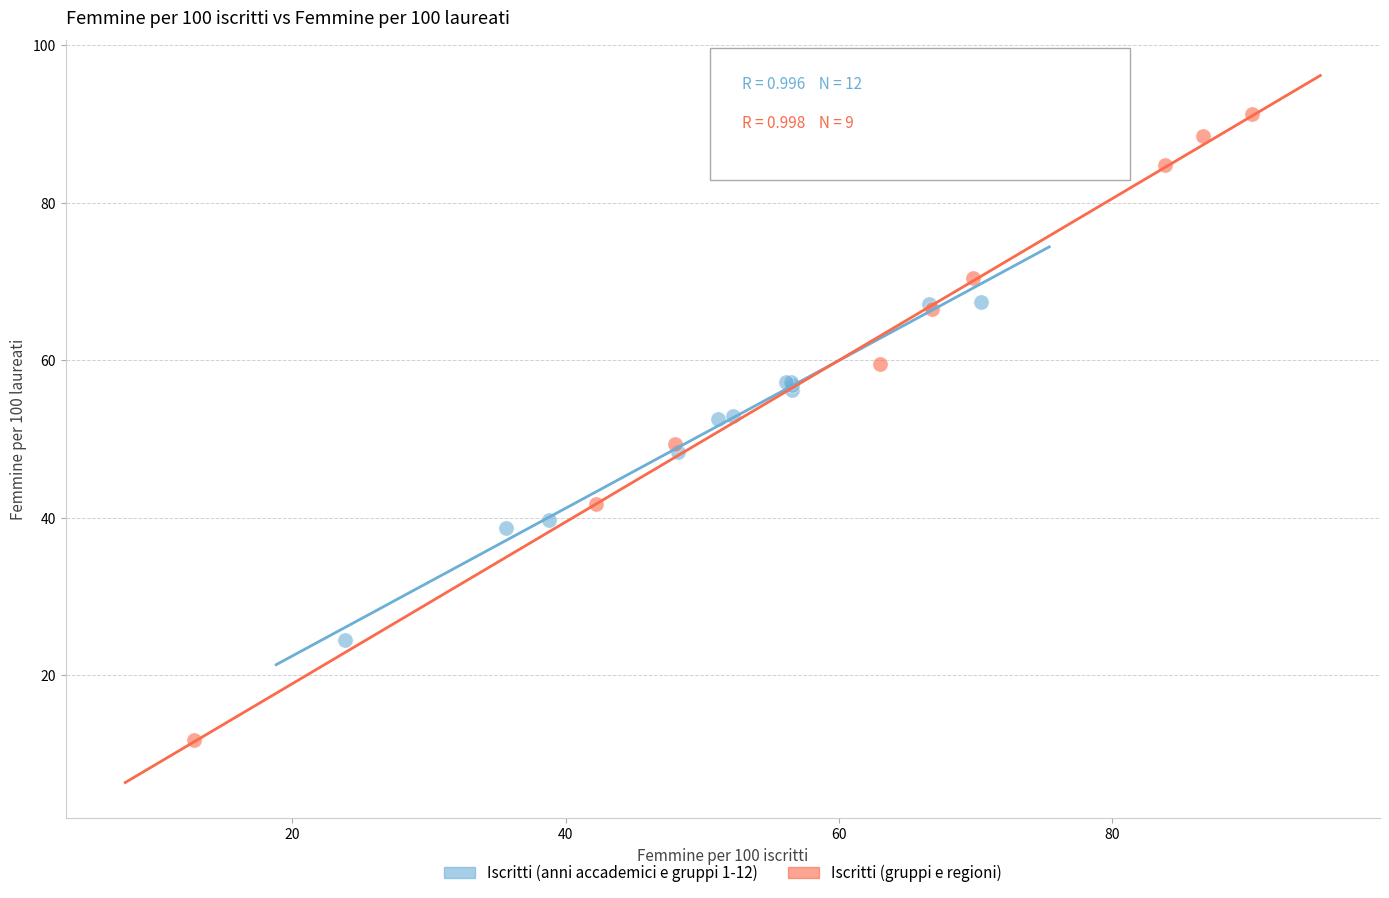

Which series reaches the maximum Y coordinate?

Iscritti (gruppi e regioni)